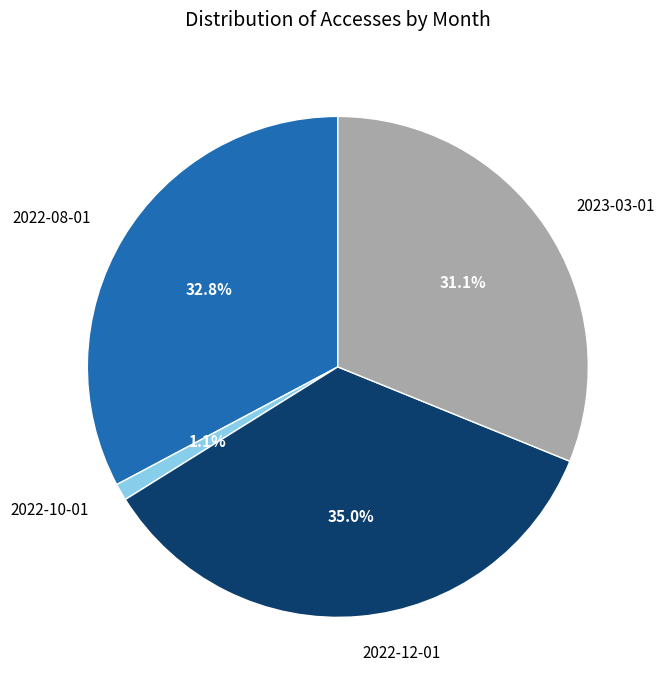

To the nearest percent, what portion does 2022-12-01 represent?

35%